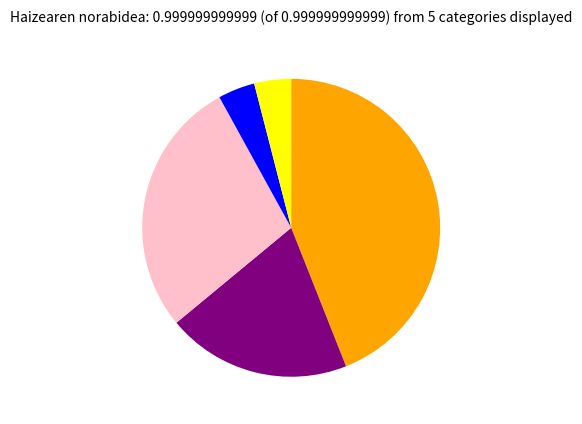

Does any single category account for the majority?

No